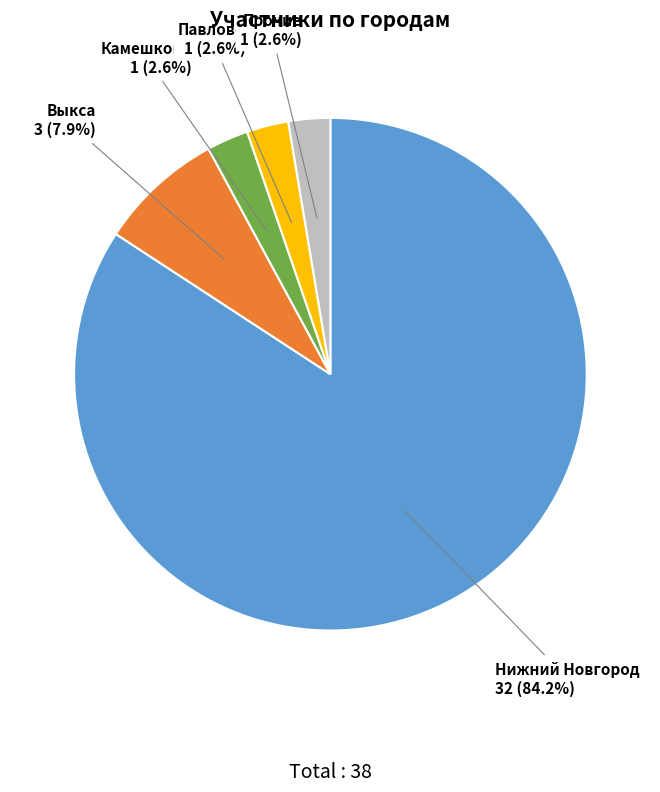

Is Павлово the majority of the pie?

No